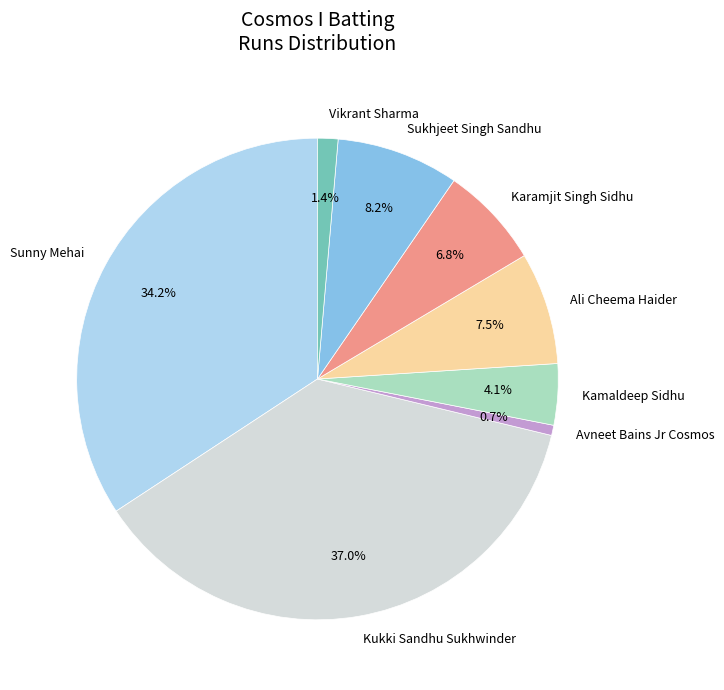

Is there any slice that represents more than half of the pie?

No